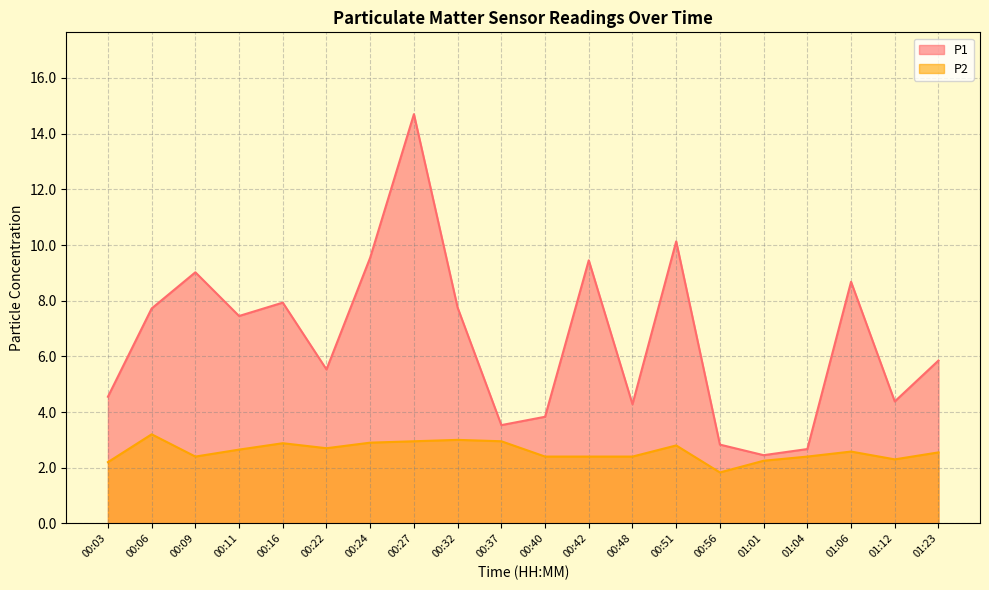

Rank the series by their average value, from highest to lowest.

P1, P2